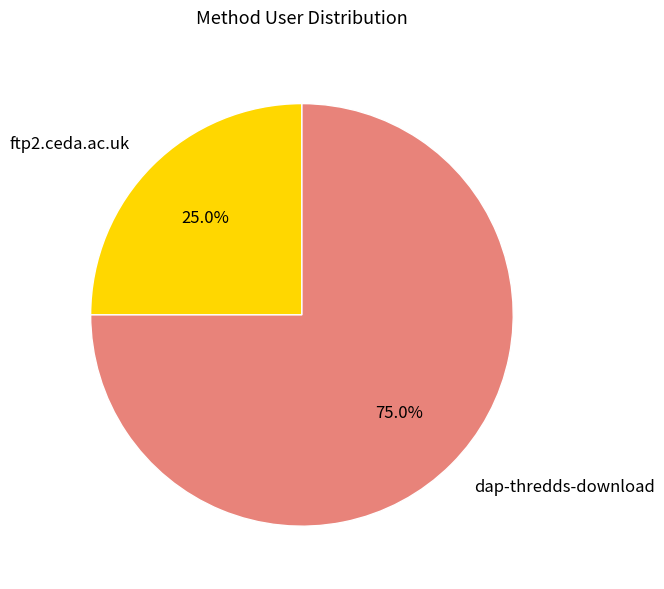

To the nearest percent, what percentage of the pie is dap-thredds-download?

75%